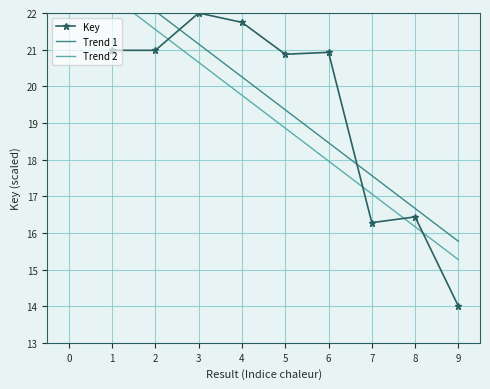

Is this an area chart (filled region under the line)?

No